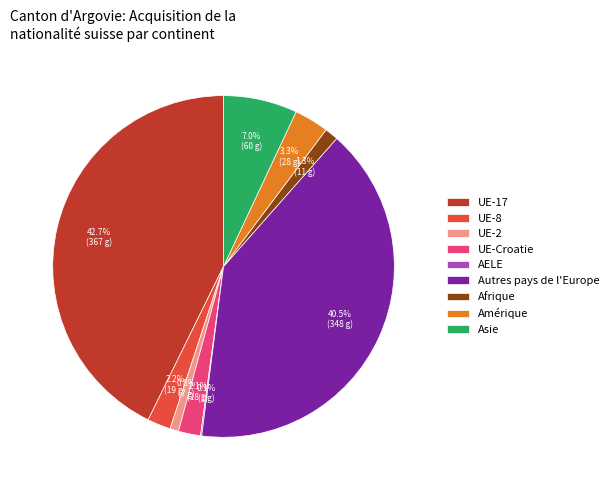

Combined, what portion of the pie is Autres pays de l'Europe and Afrique?

41.8%